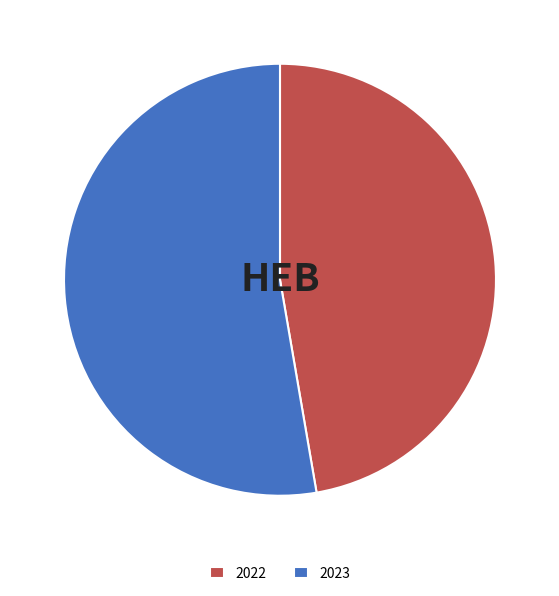

Approximately how many times larger is the value at 2023 compared to 2022?

1.1